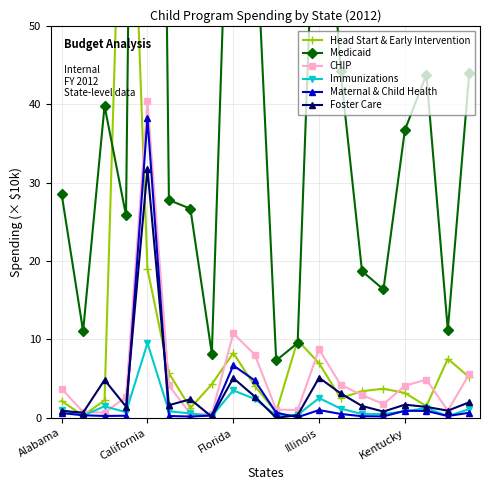

What is the difference between the maximum and minimum values in the Foster Care series?

31.7